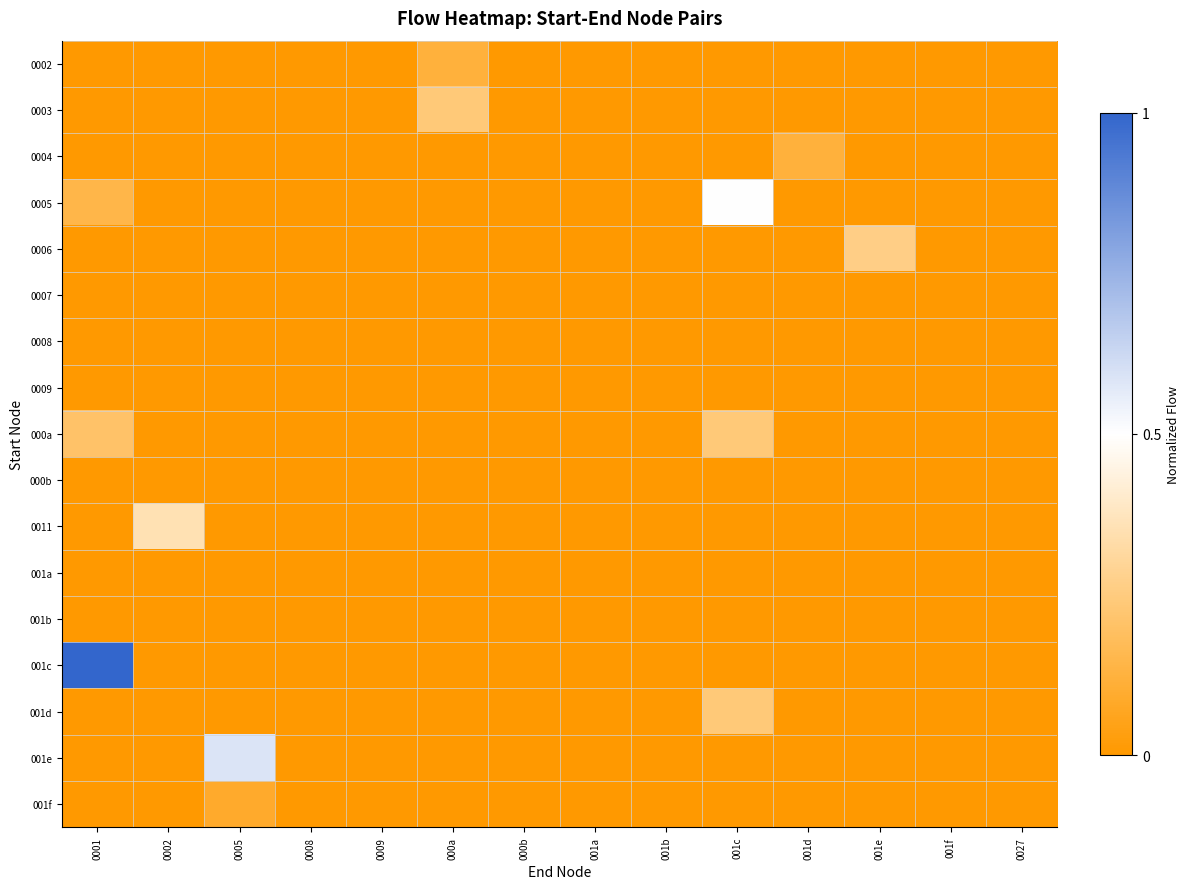

Count the number of data series in this chart.

17